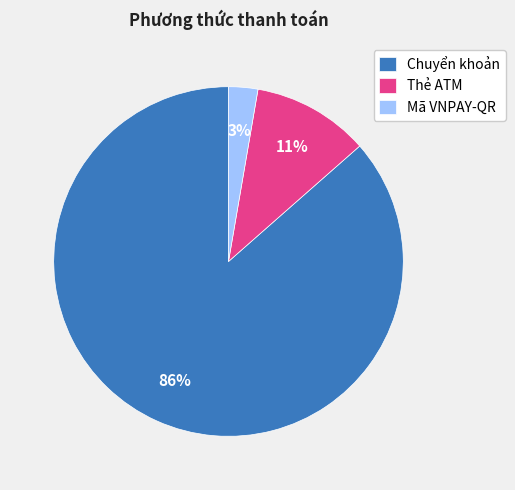

How many slices are in this pie chart?

3